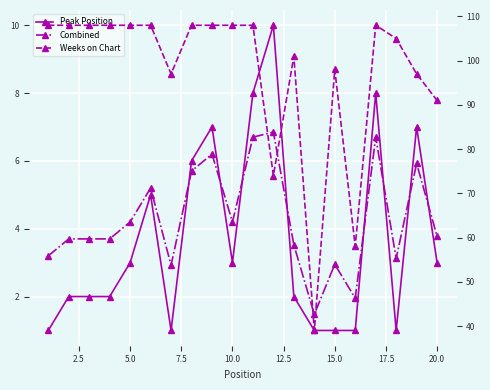

What is the value of the Weeks on Chart point at the 4th from the left?

108.0